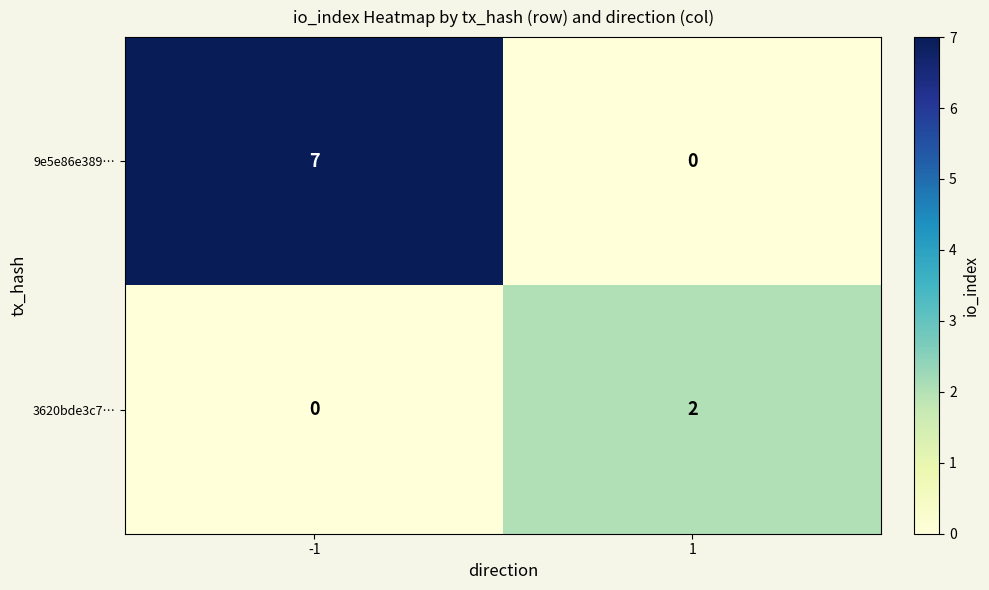

At which category is the sum across all series the highest?

-1